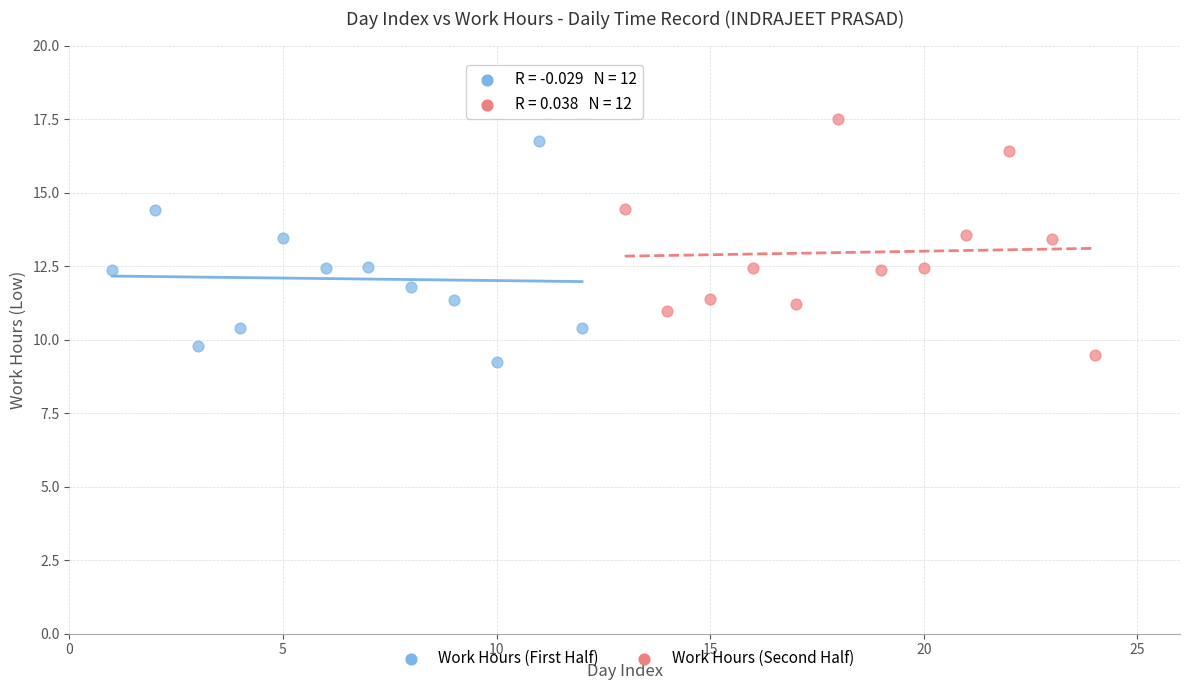

What are all the series names shown in the legend?

Work Hours (First Half), Work Hours (Second Half)